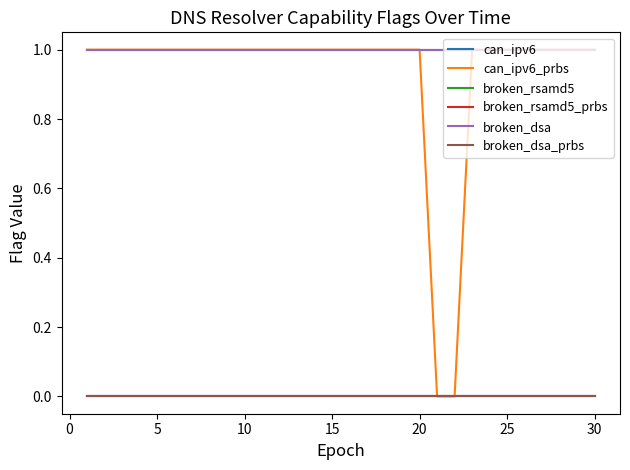

Does the chart have visible grid lines?

No